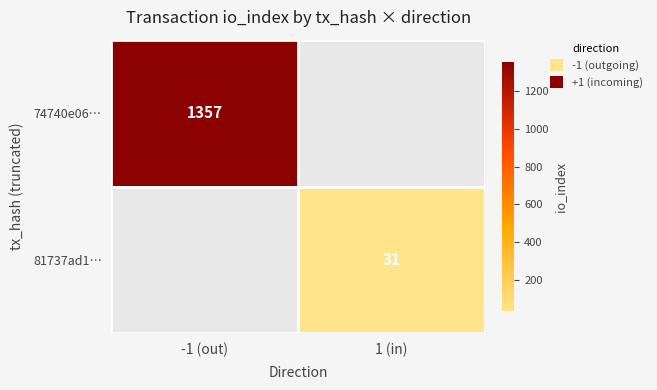

What is the minimum value shown in the chart?

31.0